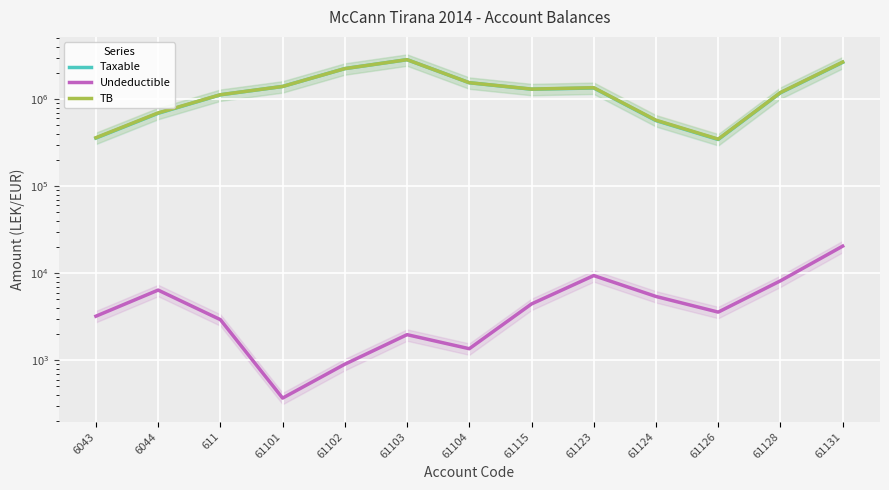

At which category does Taxable reach its first local peak?

61103